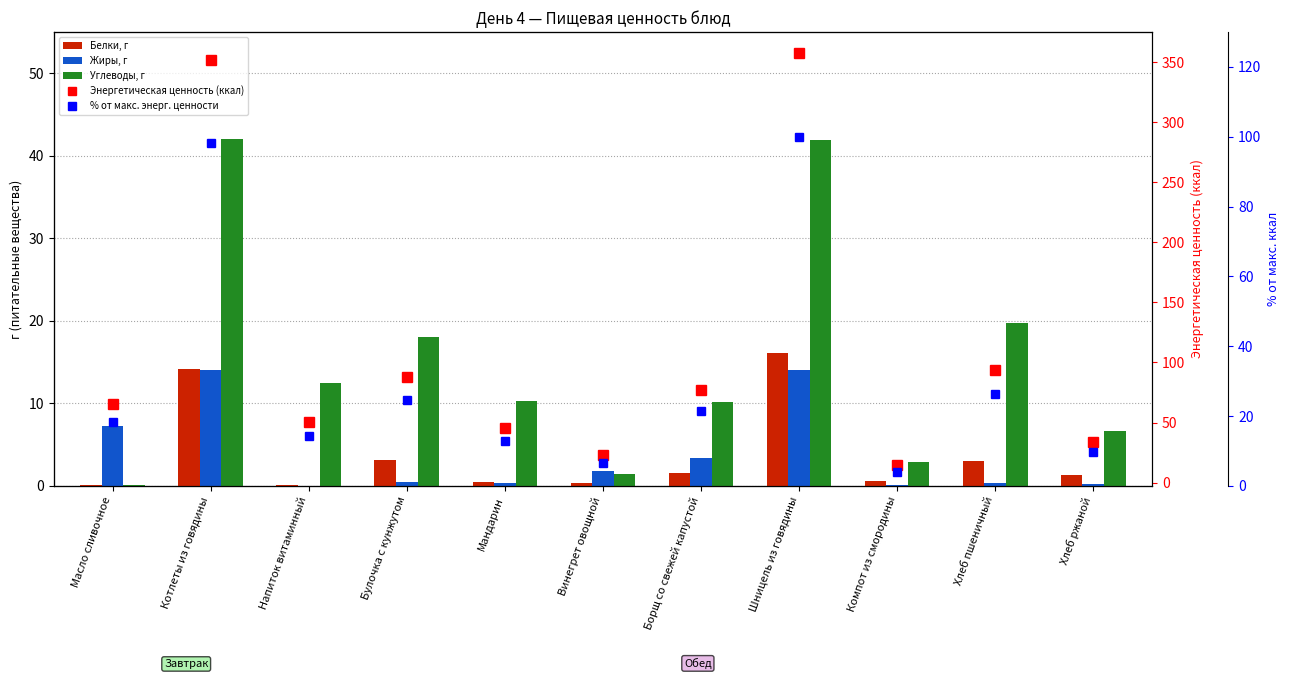

Reading left to right, what are all the values shown in this chart?

Белки, г: Масло сливочное=0.1	Котлеты из говядины=14.1	Напиток витаминный=0.1	Булочка с кунжутом=3.1	Мандарин=0.4	Винегрет овощной=0.4	Борщ со свежей капустой=1.5	Шницель из говядины=16.0	Компот из смородины=0.6	Хлеб пшеничный=3.0	Хлеб ржаной=1.3
Жиры, г: Масло сливочное=7.2	Котлеты из говядины=14.1	Напиток витаминный=0.0	Булочка с кунжутом=0.4	Мандарин=0.3	Винегрет овощной=1.8	Борщ со свежей капустой=3.4	Шницель из говядины=14.0	Компот из смородины=0.1	Хлеб пшеничный=0.3	Хлеб ржаной=0.2
Углеводы, г: Масло сливочное=0.1	Котлеты из говядины=42.1	Напиток витаминный=12.5	Булочка с кунжутом=18.0	Мандарин=10.3	Винегрет овощной=1.5	Борщ со свежей капустой=10.1	Шницель из говядины=41.9	Компот из смородины=2.9	Хлеб пшеничный=19.7	Хлеб ржаной=6.7
Энергетическая ценность (ккал): Масло сливочное=65.8	Котлеты из говядины=351.7	Напиток витаминный=50.5	Булочка с кунжутом=87.9	Мандарин=45.5	Винегрет овощной=23.2	Борщ со свежей капустой=77.1	Шницель из говядины=357.9	Компот из смородины=14.5	Хлеб пшеничный=93.8	Хлеб ржаной=34.2
% от макс. энерг. ценности: Масло сливочное=18.4	Котлеты из говядины=98.3	Напиток витаминный=14.1	Булочка с кунжутом=24.6	Мандарин=12.7	Винегрет овощной=6.5	Борщ со свежей капустой=21.5	Шницель из говядины=100.0	Компот из смородины=4.1	Хлеб пшеничный=26.2	Хлеб ржаной=9.5